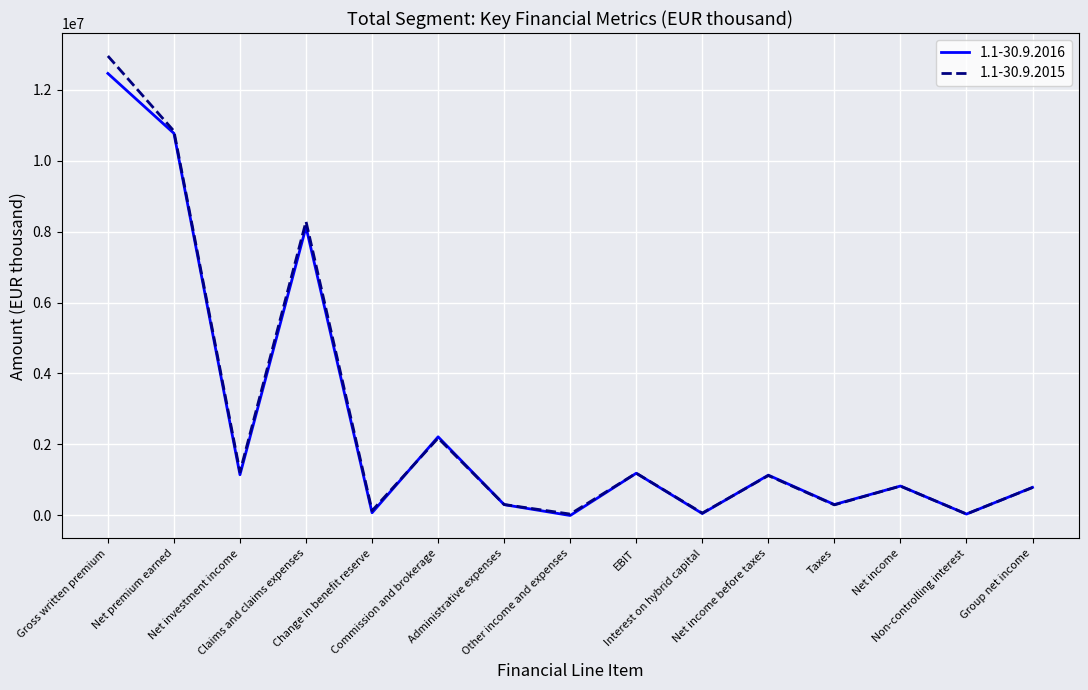

At which category does 1.1-30.9.2016 reach its first local valley?

Net investment income